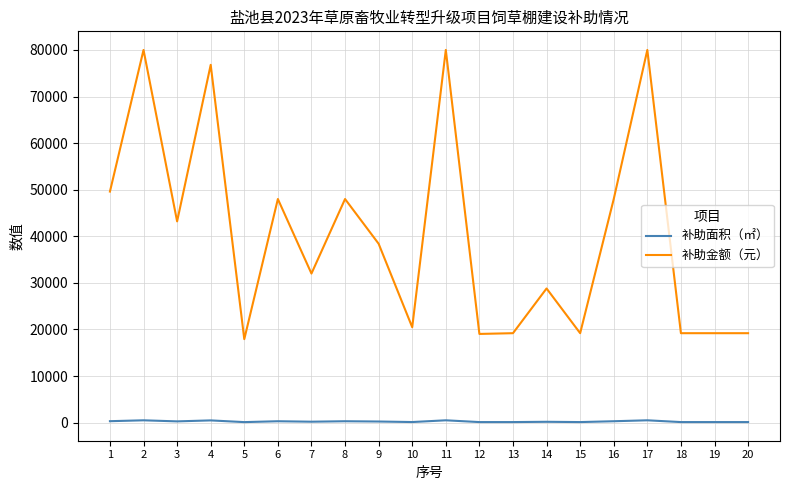

The 补助面积（㎡） series shows 310 at 1. True or false?

True